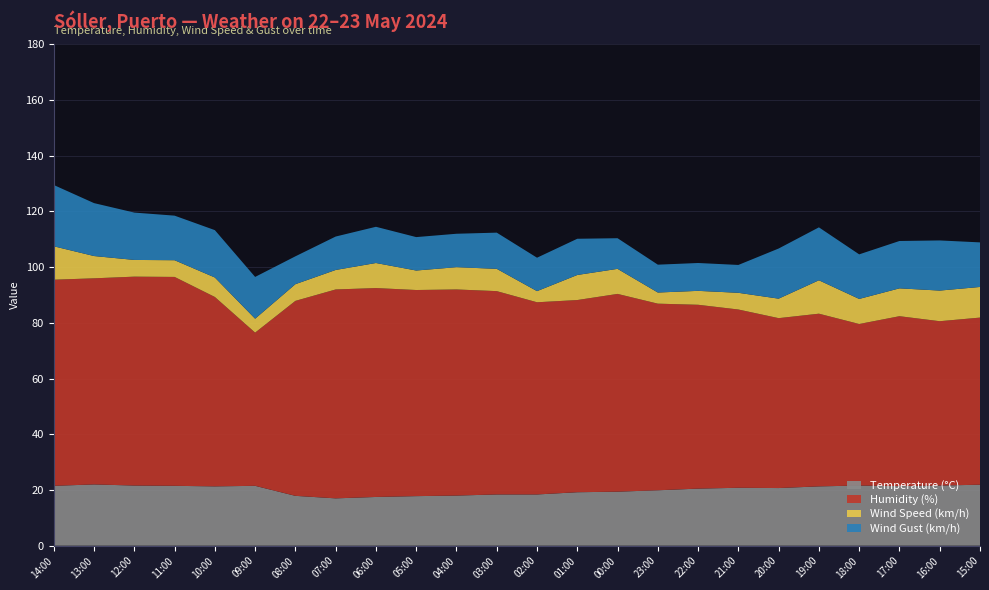

Reading left to right, extract all data points from this chart.

Temperature (°C): 14:00=21.5	13:00=22.0	12:00=21.6	11:00=21.5	10:00=21.3	09:00=21.5	08:00=17.9	07:00=17.0	06:00=17.5	05:00=17.8	04:00=18.0	03:00=18.4	02:00=18.4	01:00=19.2	00:00=19.4	23:00=19.9	22:00=20.5	21:00=20.8	20:00=20.7	19:00=21.3	18:00=21.6	17:00=21.4	16:00=21.6	15:00=21.9
Humidity (%): 14:00=74.0	13:00=74.0	12:00=75.0	11:00=75.0	10:00=68.0	09:00=55.0	08:00=70.0	07:00=75.0	06:00=75.0	05:00=74.0	04:00=74.0	03:00=73.0	02:00=69.0	01:00=69.0	00:00=71.0	23:00=67.0	22:00=66.0	21:00=64.0	20:00=61.0	19:00=62.0	18:00=58.0	17:00=61.0	16:00=59.0	15:00=60.0
Wind Speed (km/h): 14:00=12.0	13:00=8.0	12:00=6.0	11:00=6.0	10:00=7.0	09:00=5.0	08:00=6.0	07:00=7.0	06:00=9.0	05:00=7.0	04:00=8.0	03:00=8.0	02:00=4.0	01:00=9.0	00:00=9.0	23:00=4.0	22:00=5.0	21:00=6.0	20:00=7.0	19:00=12.0	18:00=9.0	17:00=10.0	16:00=11.0	15:00=11.0
Wind Gust (km/h): 14:00=22.0	13:00=19.0	12:00=17.0	11:00=16.0	10:00=17.0	09:00=15.0	08:00=10.0	07:00=12.0	06:00=13.0	05:00=12.0	04:00=12.0	03:00=13.0	02:00=12.0	01:00=13.0	00:00=11.0	23:00=10.0	22:00=10.0	21:00=10.0	20:00=18.0	19:00=19.0	18:00=16.0	17:00=17.0	16:00=18.0	15:00=16.0